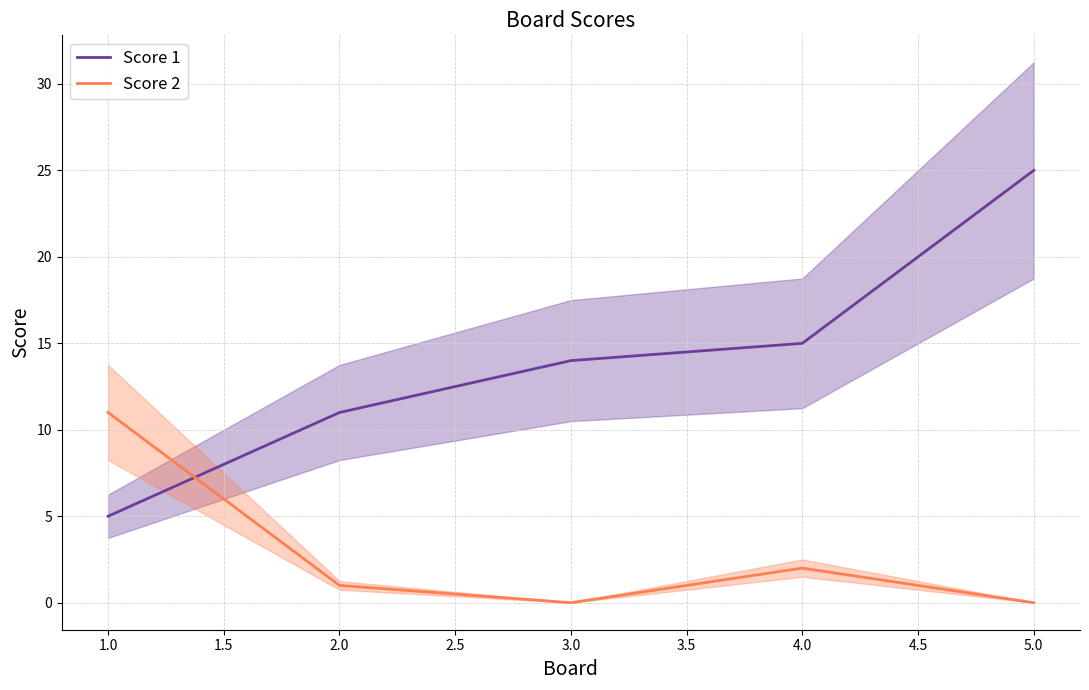

The value of Score 1 at 2.0 is 3. True or false?

False